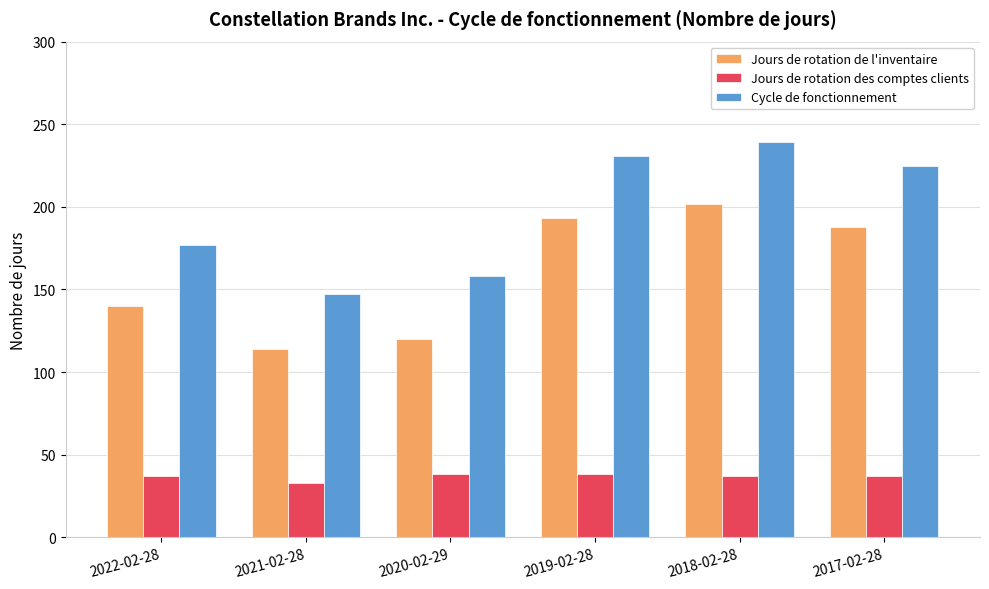

Does the chart contain any negative values?

No